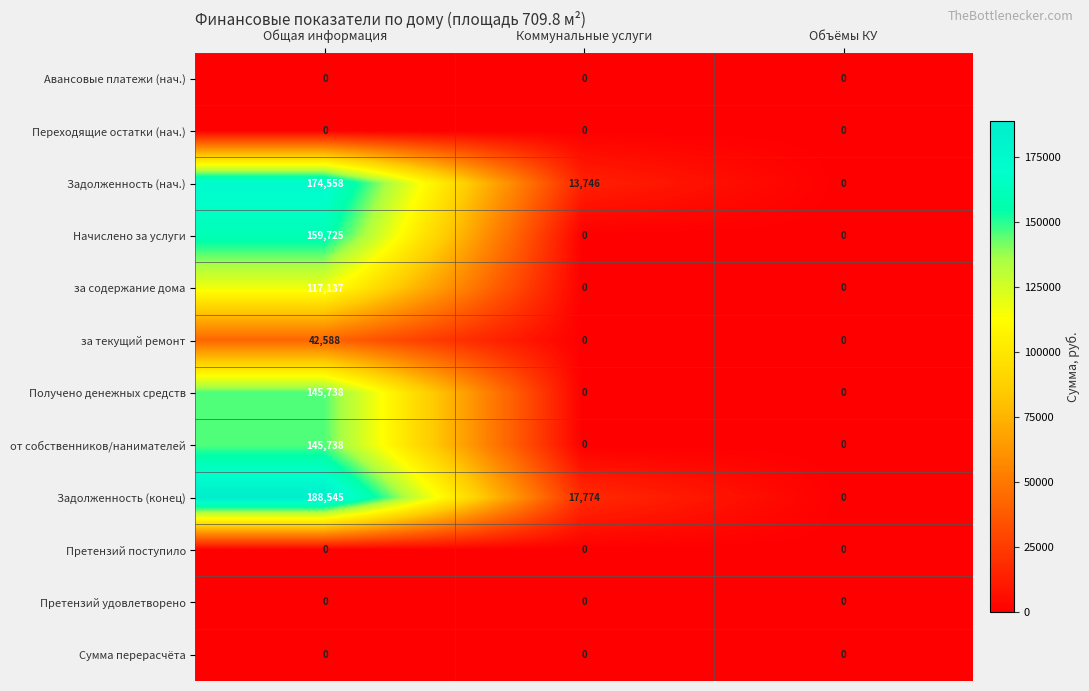

How many distinct data groups are displayed?

12